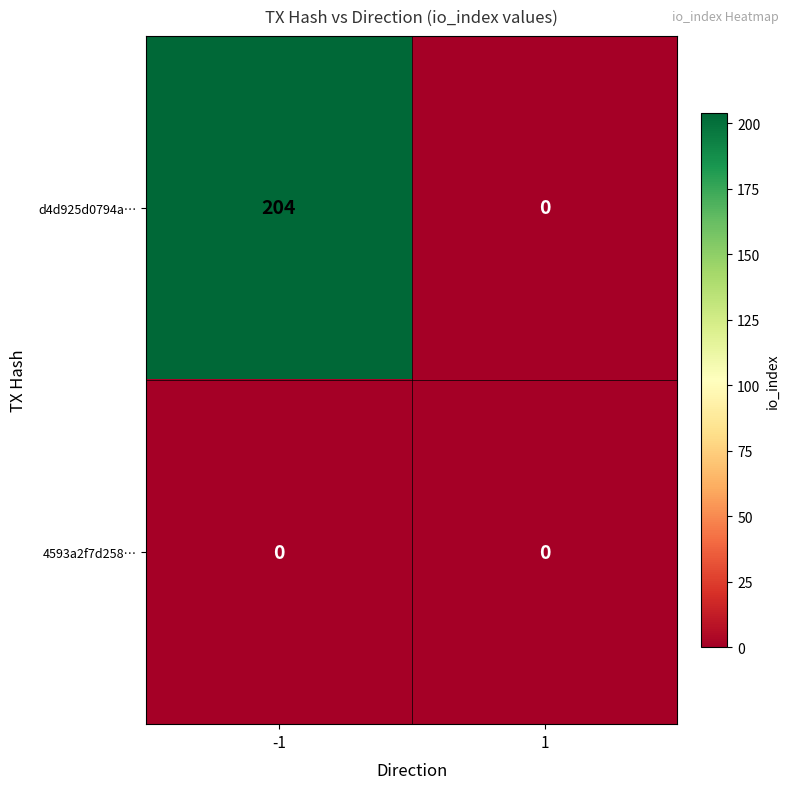

Is it true that d4d925d0794a… equals 204 at -1?

True